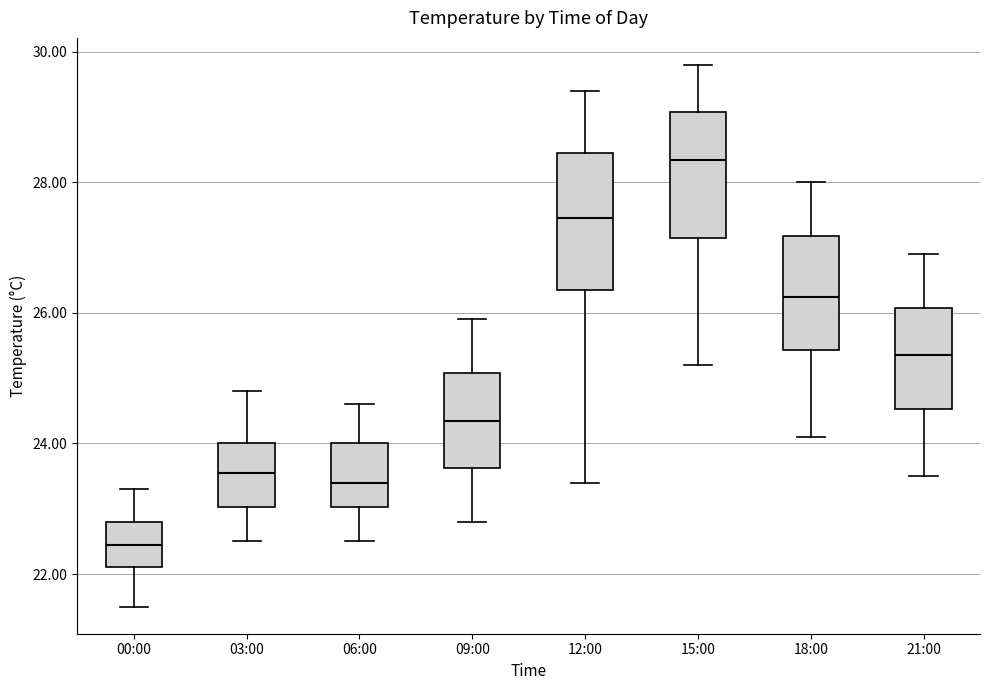

Which box's median line is the lowest?

00:00